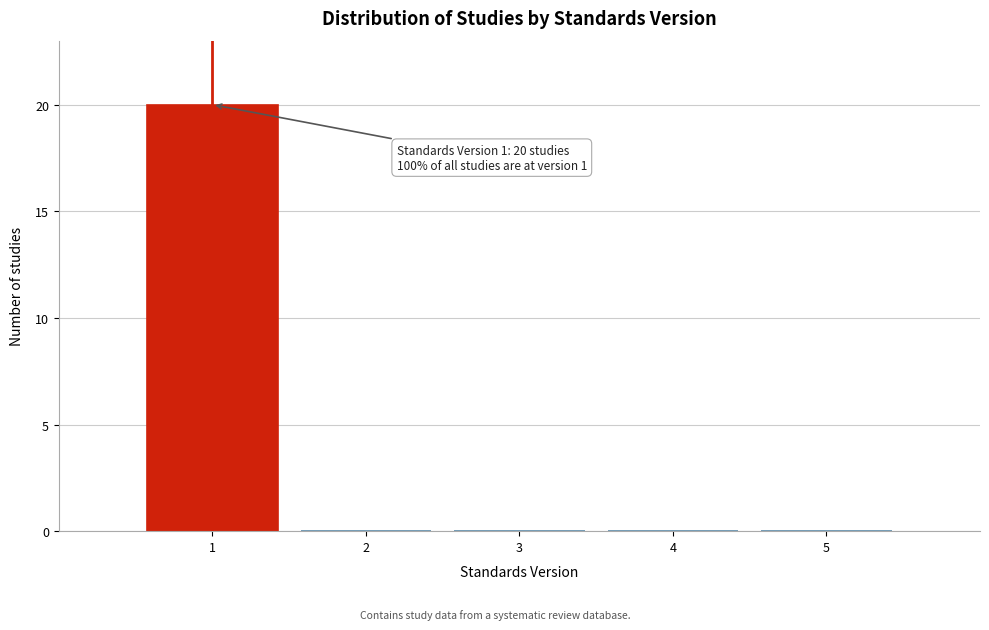

Over which range of the x-axis is the bar tallest?

0.5 to 1.5